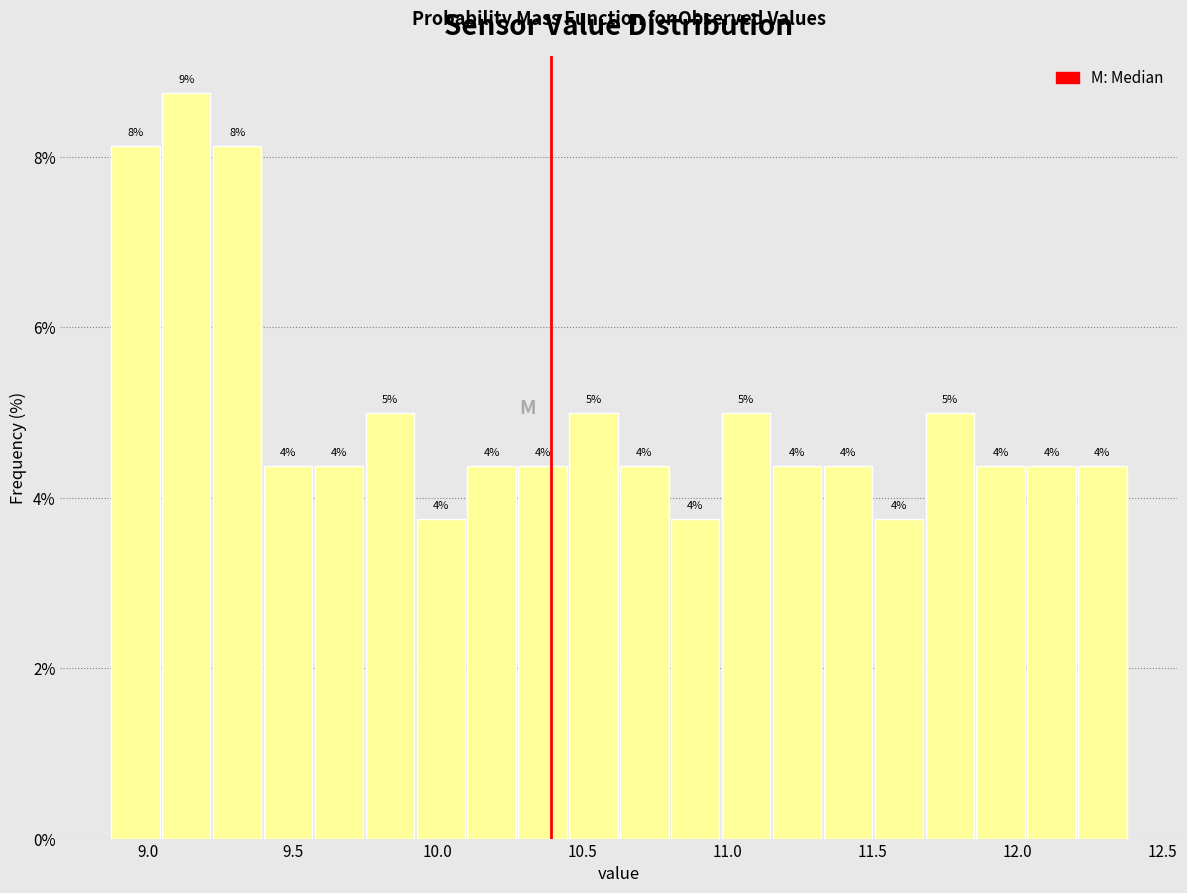

Around what value on the x-axis is the tallest bar? Give the approximate position of its centre, as read against the axis.

9.15